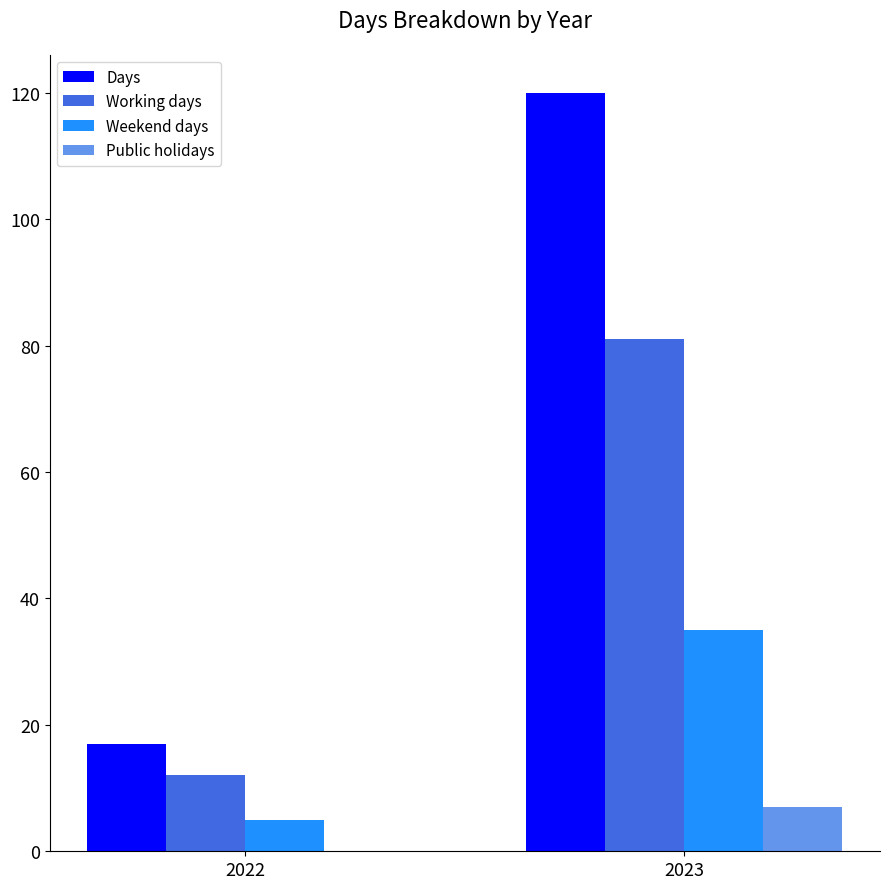

What is the highest value of the Weekend days series?

35